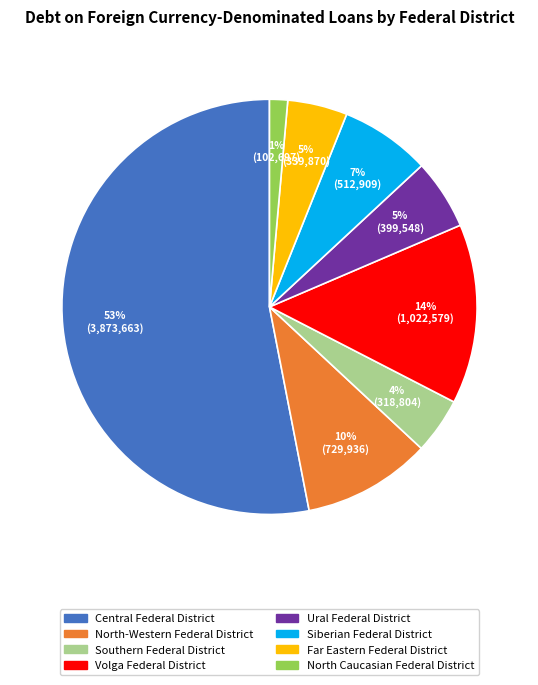

Which slice is the smallest?

North Caucasian Federal District